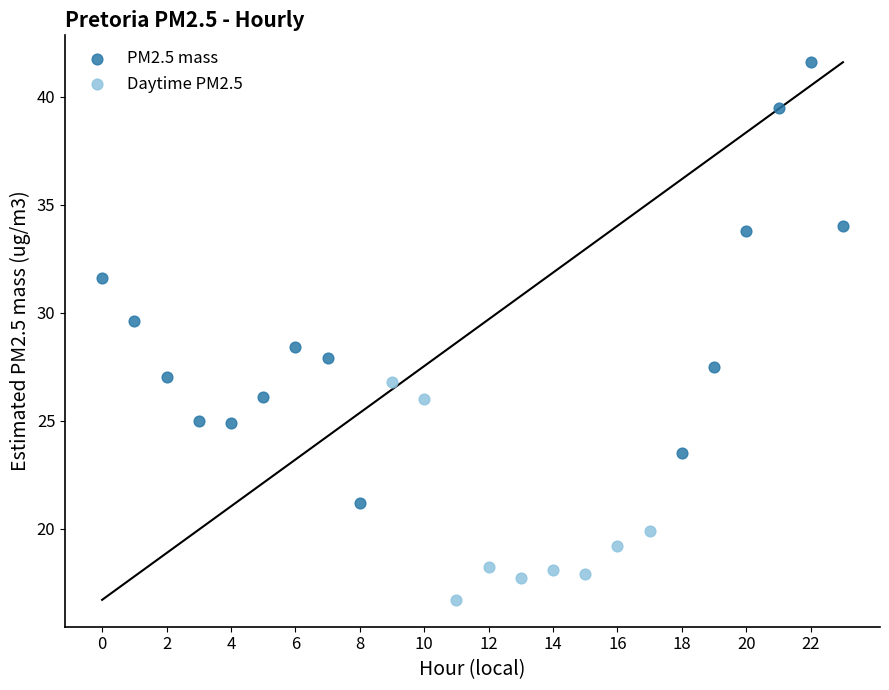

Which series reaches the maximum Y coordinate?

PM2.5 mass